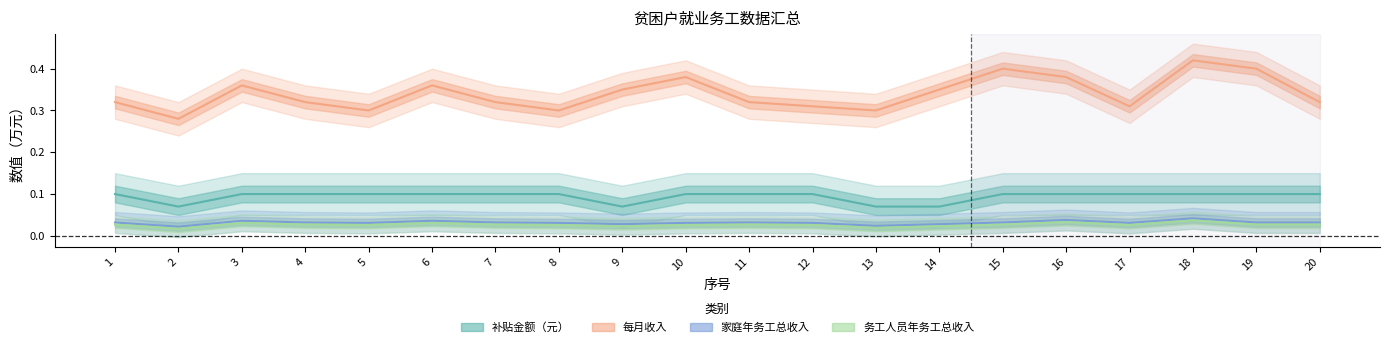

Is the value of 每月收入 at 20 greater than the value of 务工人员年务工总收入（万元） at 2?

Yes